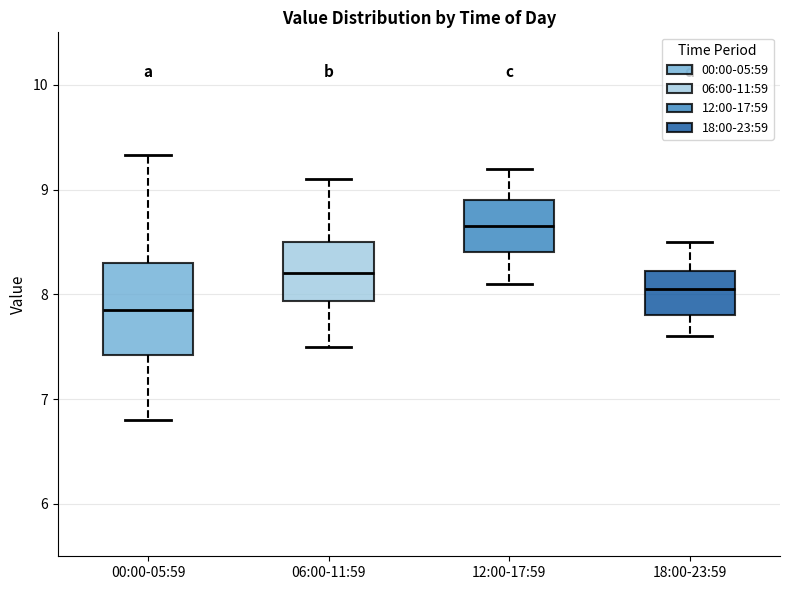

Comparing the boxes themselves (not the whiskers), which one is the tallest?

00:00-05:59